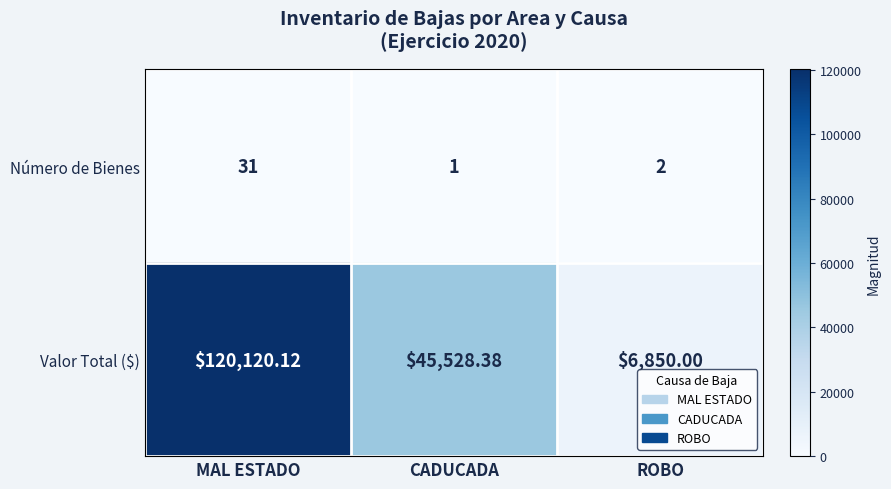

Is the value of Valor Total ($) at MAL ESTADO greater than the value of Número de Bienes at CADUCADA?

Yes